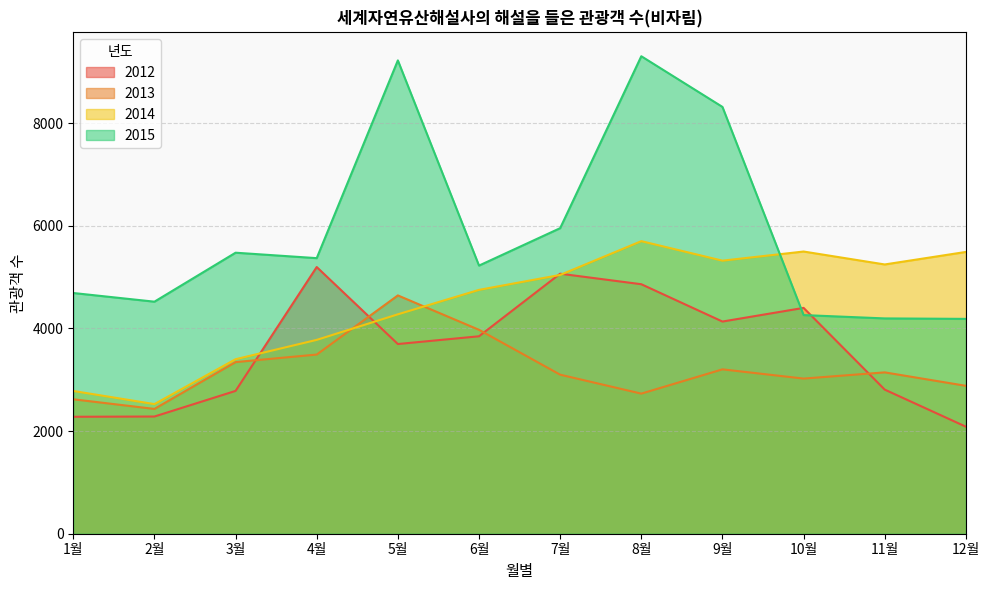

How many values in the 2012 series are below 3846?

6